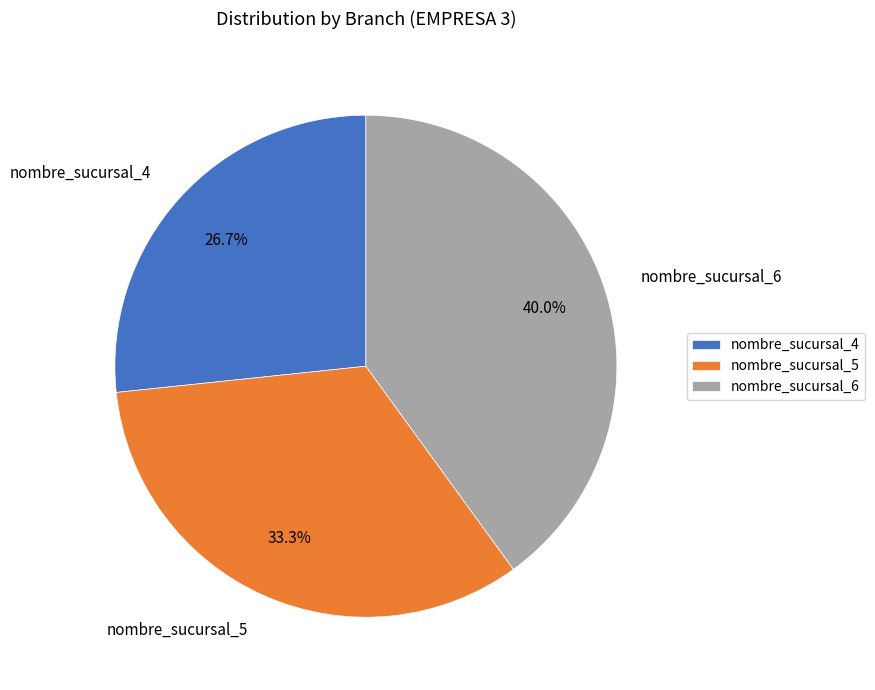

Is it true that nombre_sucursal_5 is 27% of the pie?

False